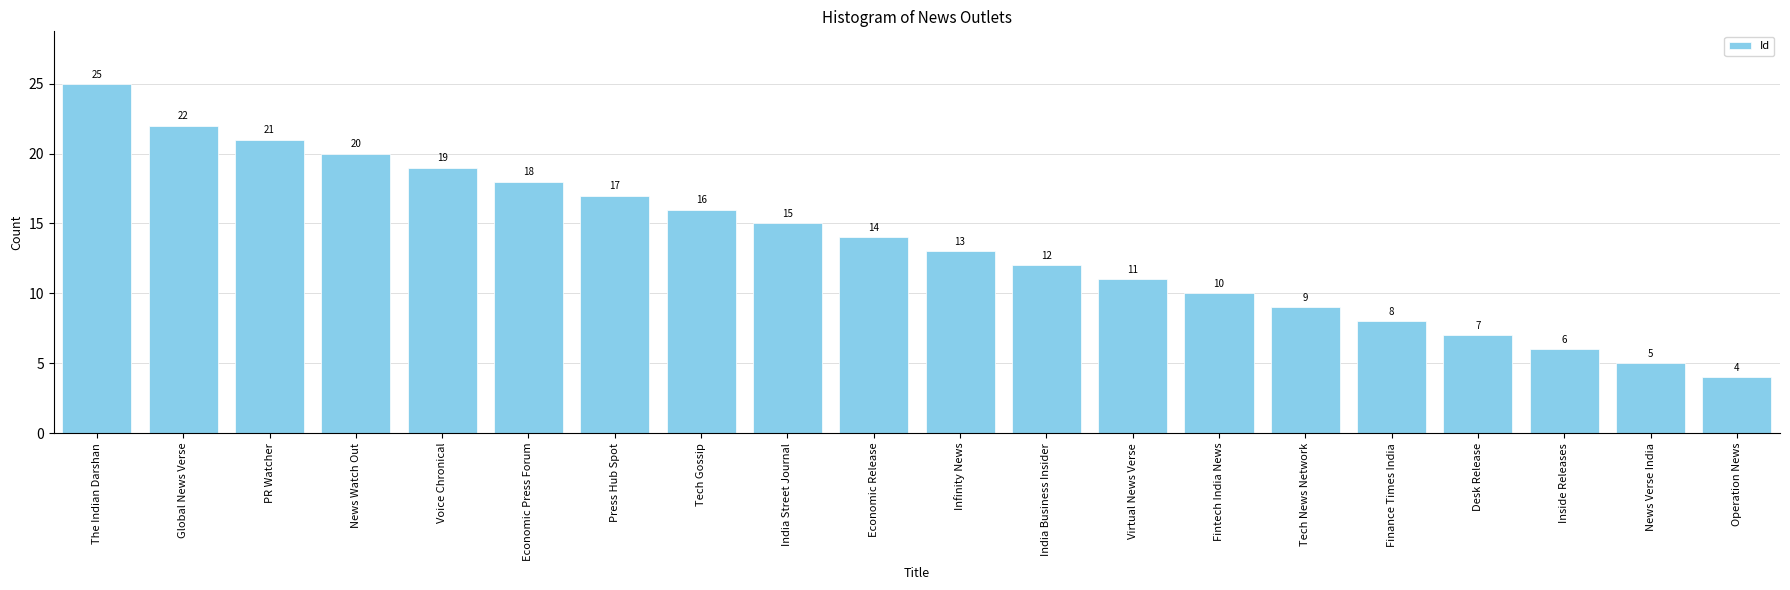

Reading left to right, what are all the values shown in this chart?

25	22	21	20	19	18	17	16	15	14	13	12	11	10	9	8	7	6	5	4